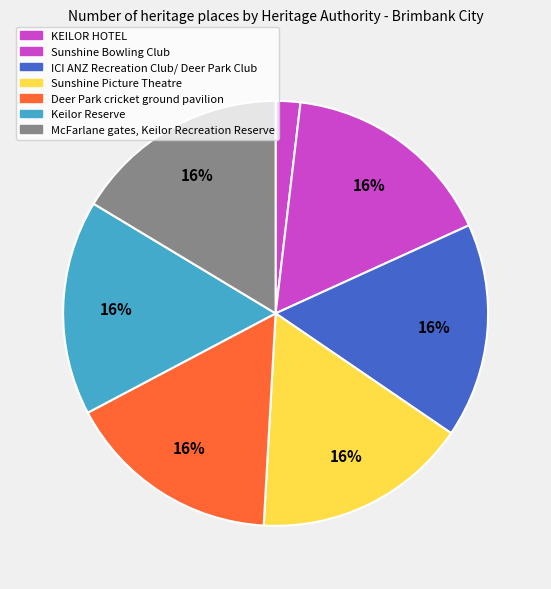

Between Deer Park cricket ground pavilion and Sunshine Bowling Club, which is larger?

Deer Park cricket ground pavilion